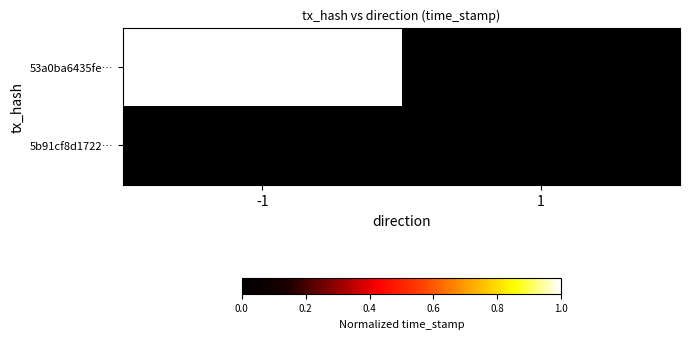

List the series in order of their peak value, highest first.

53a0ba6435fe…, 5b91cf8d1722…